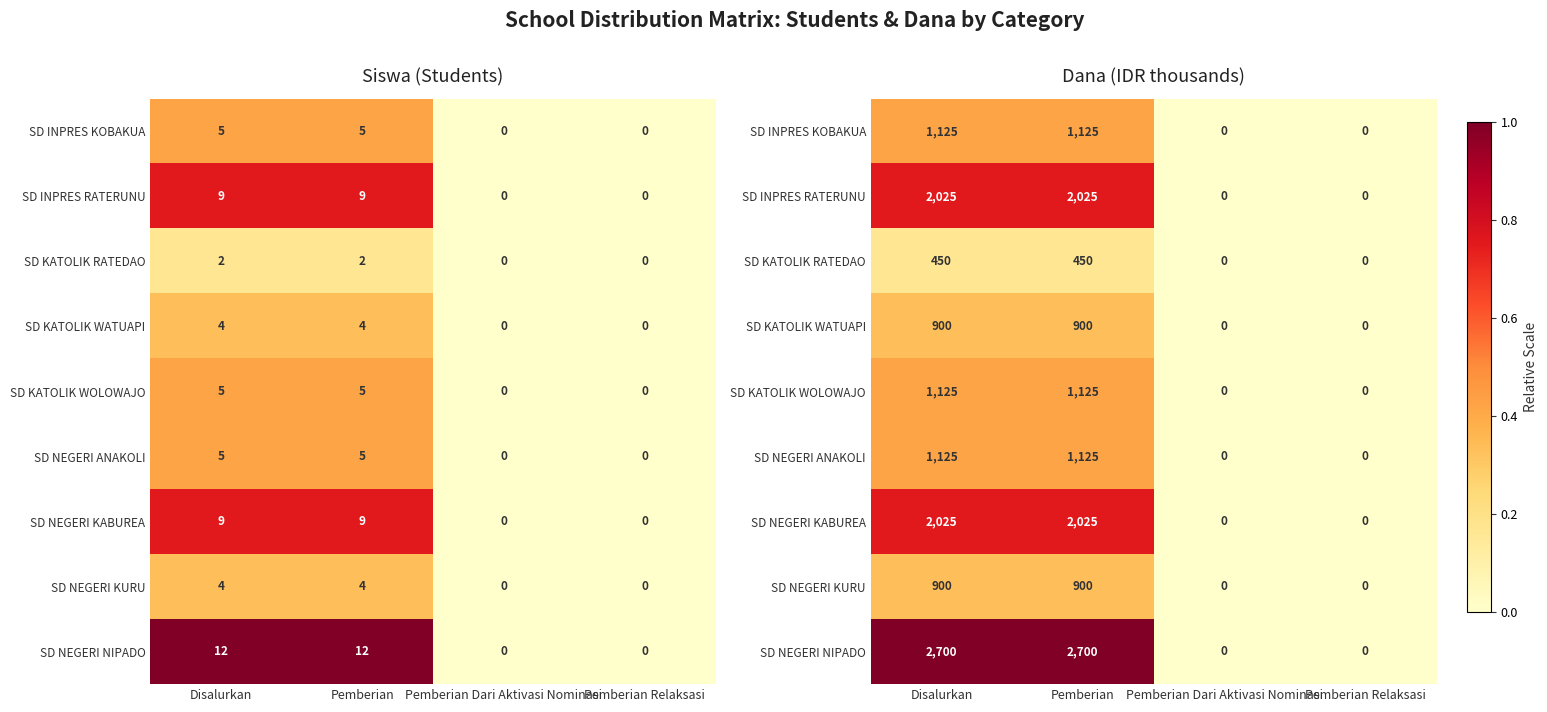

At which category is the sum across all series the highest?

Disalurkan